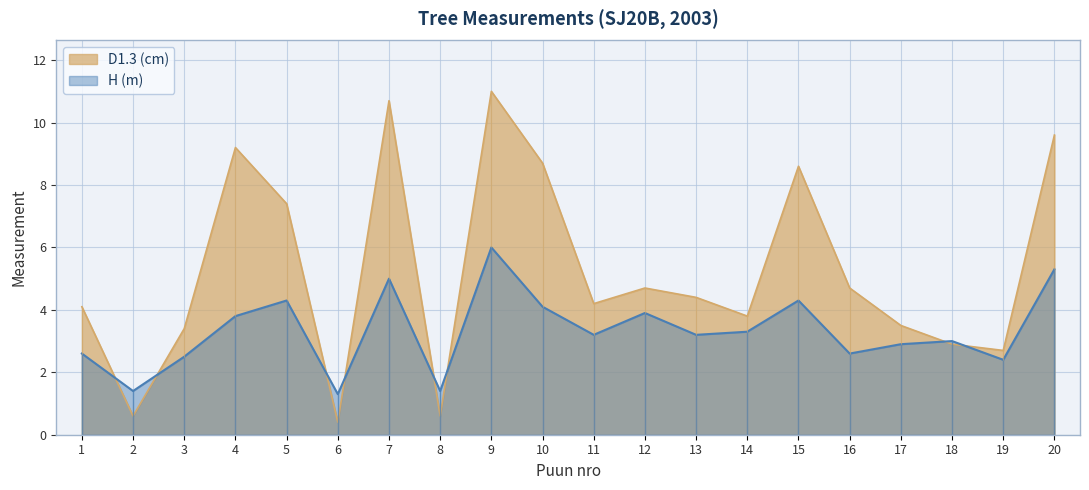

How many data points in H (m) are less than 3?

8